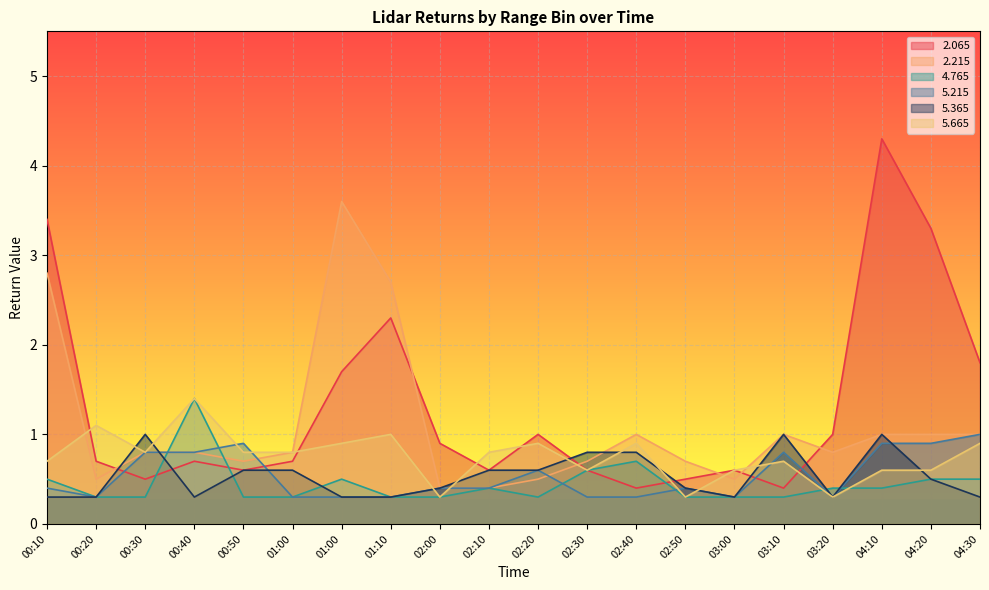

Which has a higher value, 04:30 or 03:20?

04:30